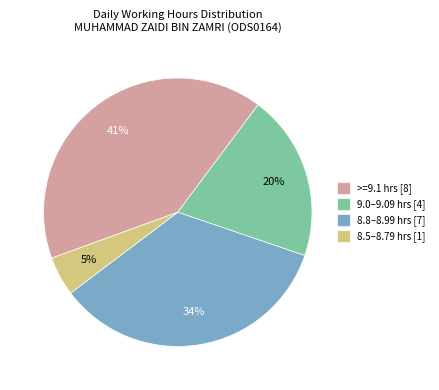

How many slices are in this pie chart?

4